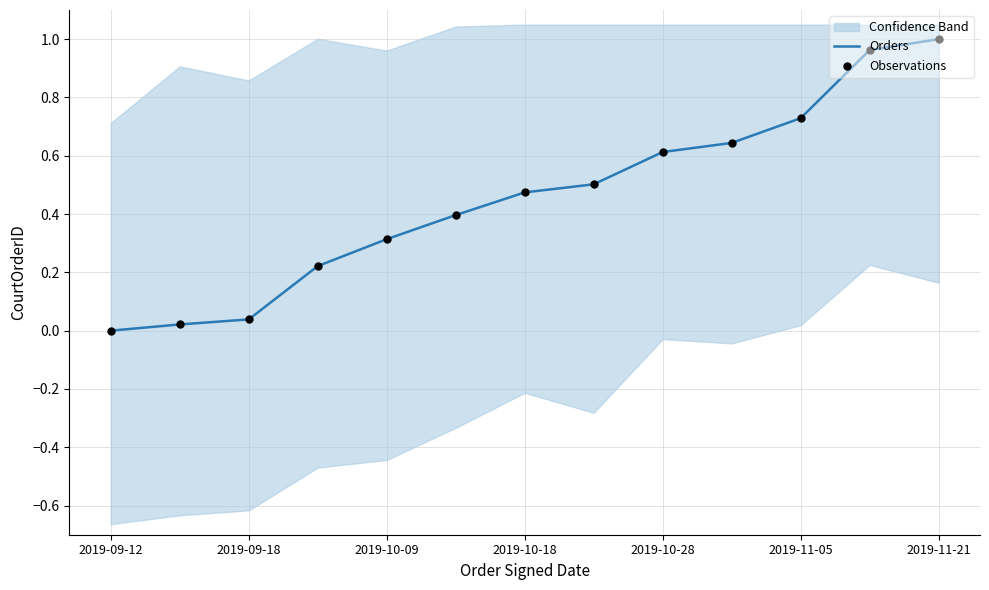

True or false: Orders has a value of 0.8 at 2019-10-18.

False